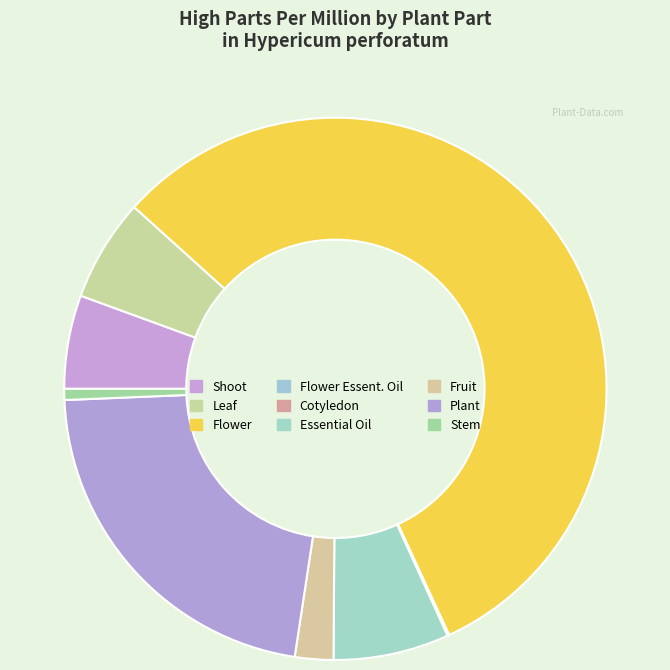

What is the change in value from Flower to Plant?

-11000.0